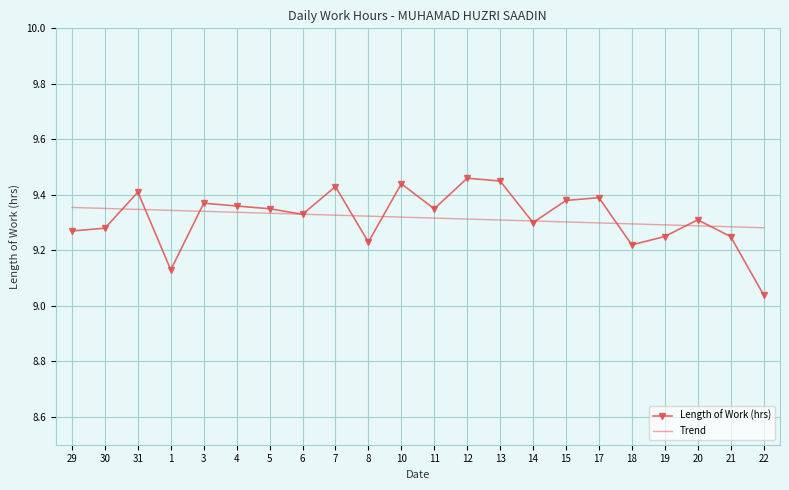

Which series has the largest range (max minus min)?

Length of Work (hrs)